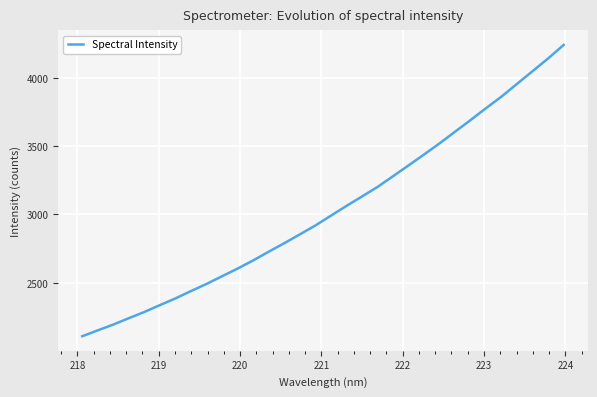

What is the minimum value shown in the chart?

2108.8